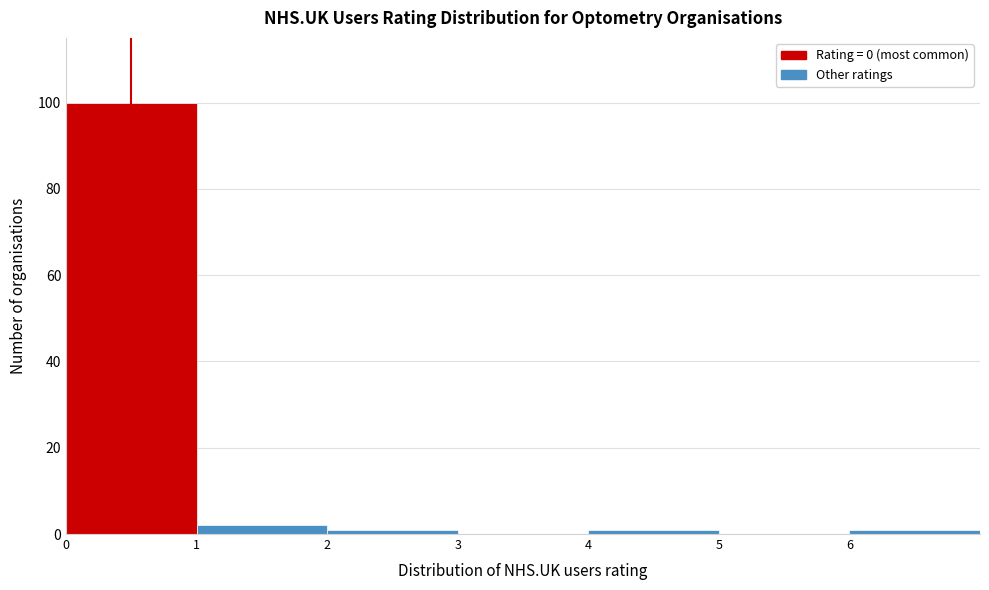

What is the height of the bar covering 0 to 1 on the x-axis? The values are not printed on the chart, so give them approximately, as read against the axis.

100